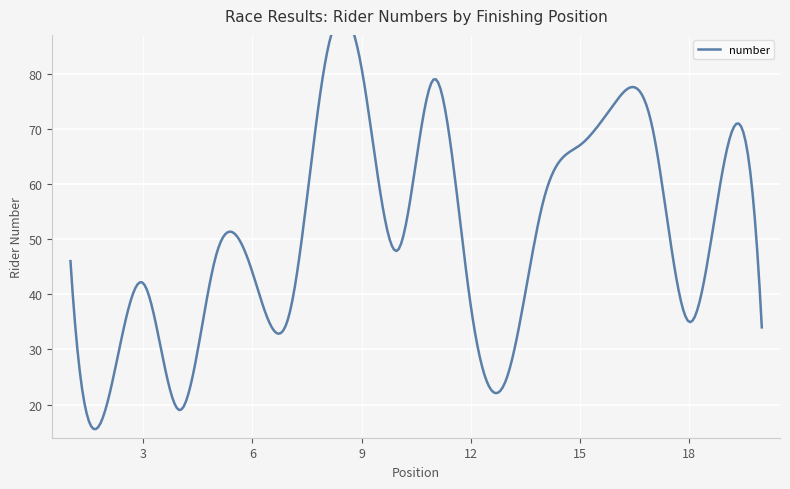

Which category has the highest value across all series?

8